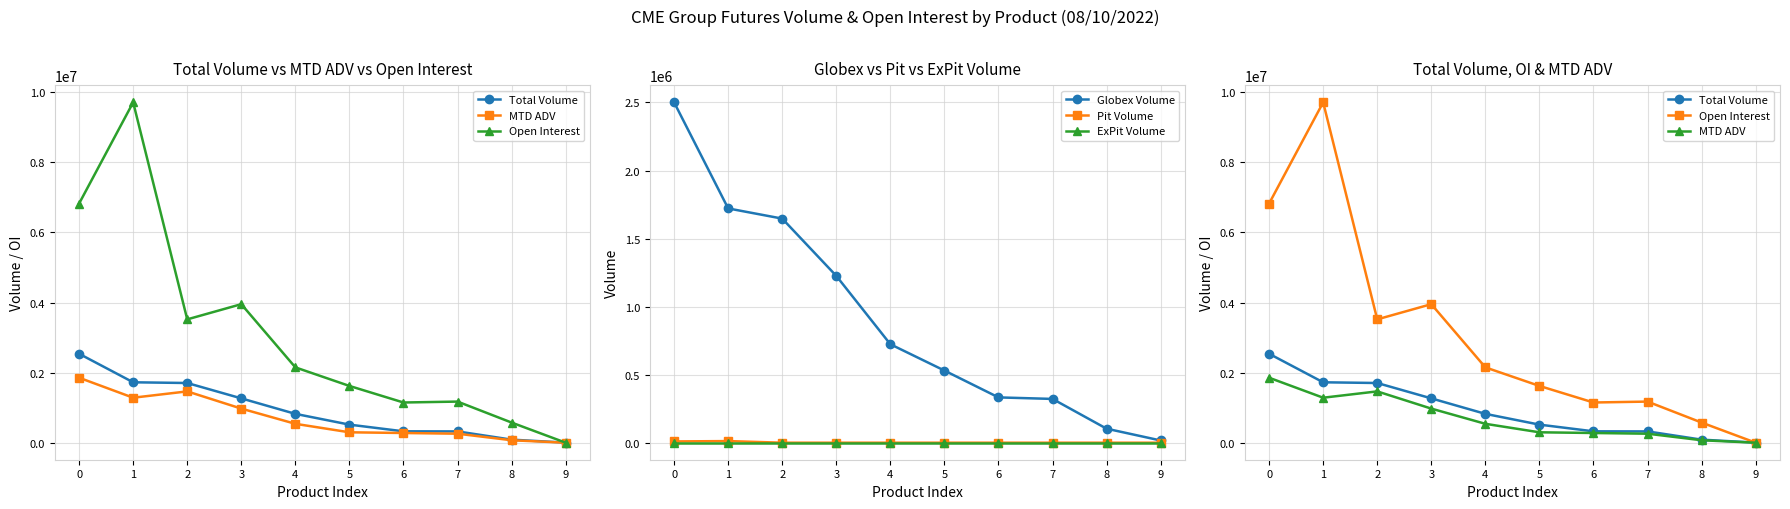

What is the minimum value for Open Interest?

16546.0